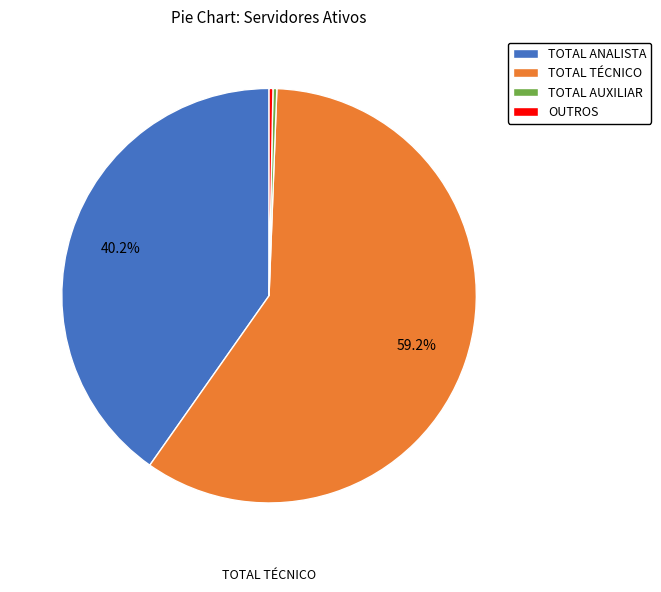

Is it true that TOTAL AUXILIAR is 0% of the pie?

True